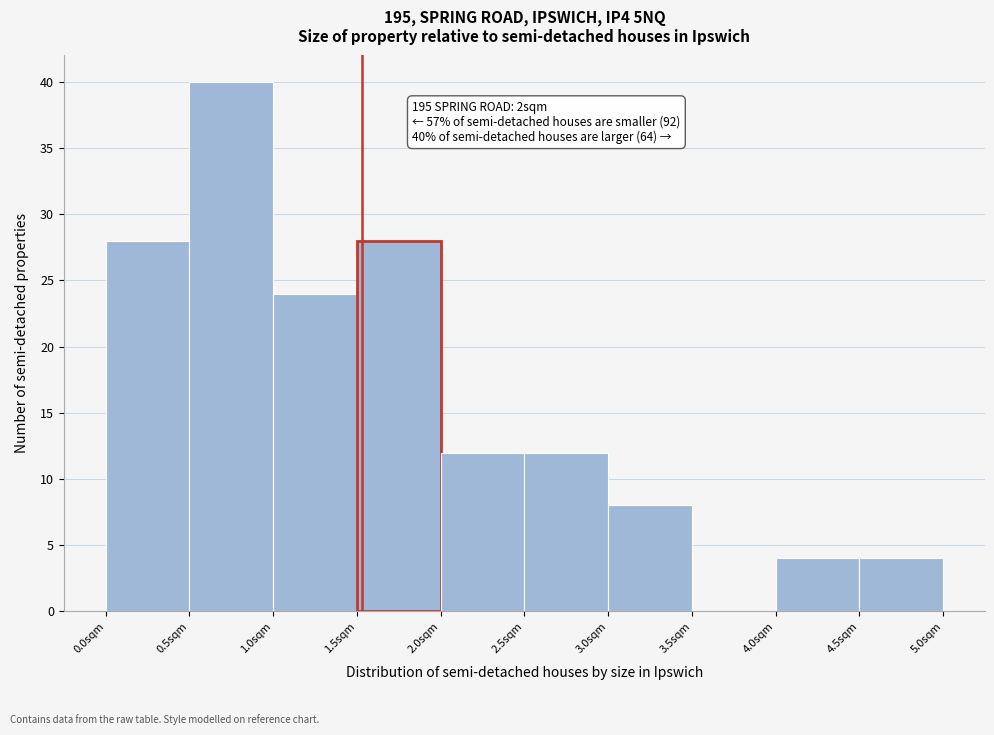

Which range on the x-axis has the tallest bar?

0.5 to 1.0